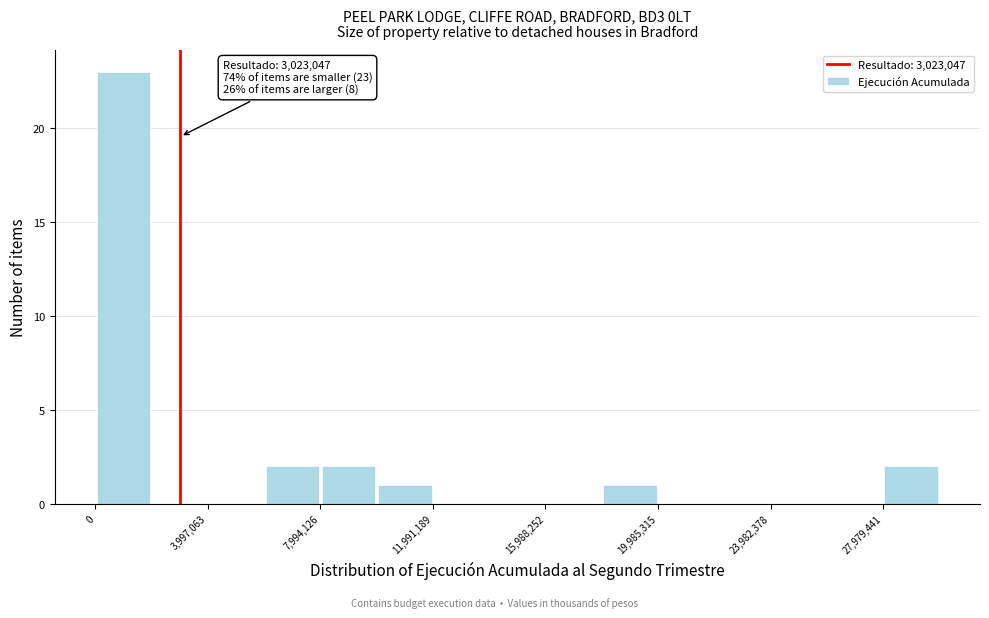

Read against the x-axis, roughly where is the centre of the tallest bar?

1000000